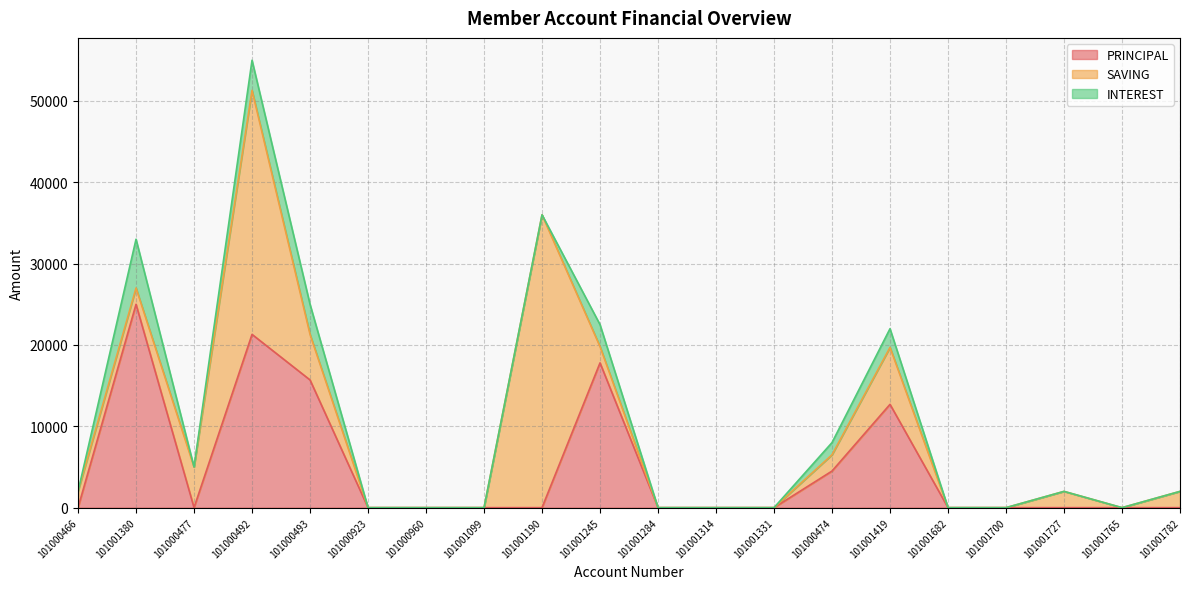

Reading left to right, extract all data points from this chart.

PRINCIPAL: 101000466=0	101001380=25000	101000477=0	101000492=21300	101000493=15700	101000923=0	101000960=0	101001099=0	101001190=0	101001245=17800	101001284=0	101001314=0	101001331=0	101000474=4500	101001419=12700	101001682=0	101001700=0	101001727=0	101001765=0	101001782=0
SAVING: 101000466=2000	101001380=2000	101000477=5000	101000492=30000	101000493=5600	101000923=0	101000960=0	101001099=0	101001190=36000	101001245=2000	101001284=0	101001314=0	101001331=0	101000474=2000	101001419=7000	101001682=0	101001700=0	101001727=2000	101001765=0	101001782=2000
INTEREST: 101000466=0	101001380=6000	101000477=0	101000492=3700	101000493=3700	101000923=0	101000960=0	101001099=0	101001190=0	101001245=2700	101001284=0	101001314=0	101001331=0	101000474=1500	101001419=2300	101001682=0	101001700=0	101001727=0	101001765=0	101001782=0